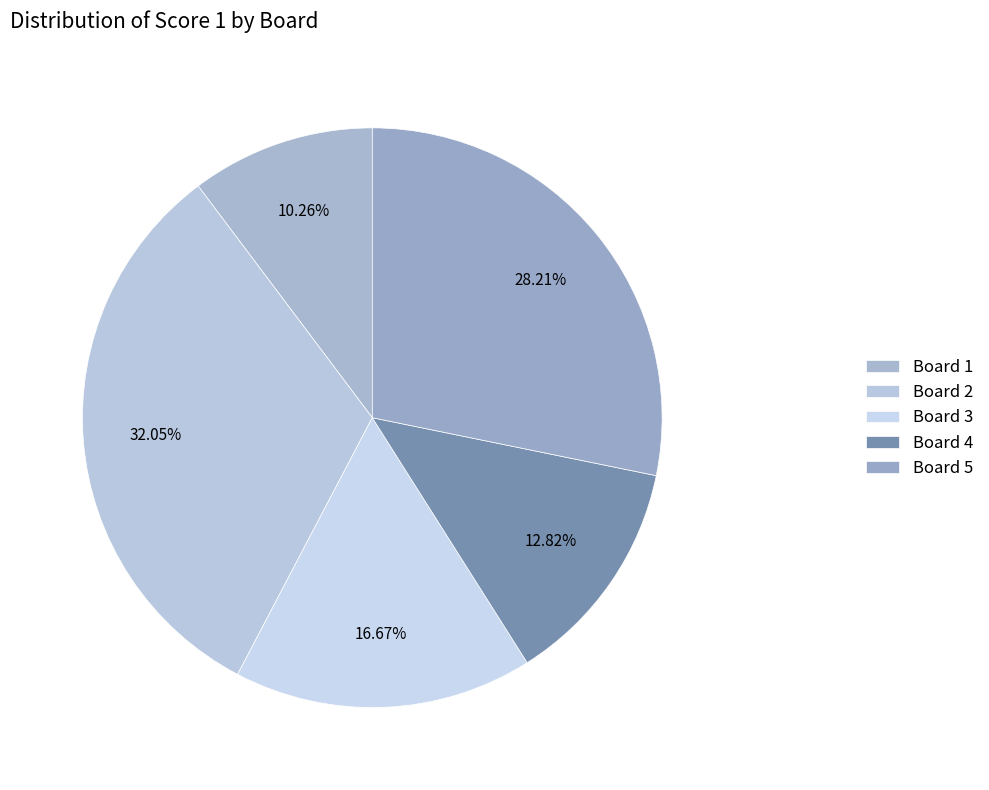

Which category has the smallest portion of the pie?

Board 1